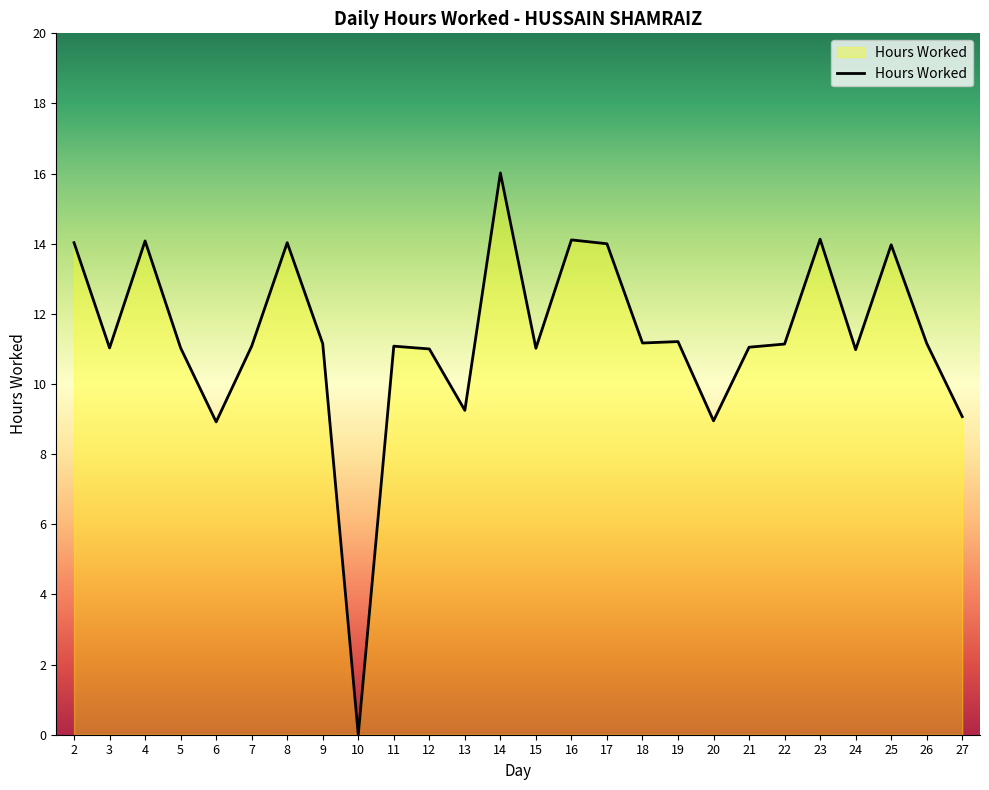

At which category does the data reach its first local valley?

3